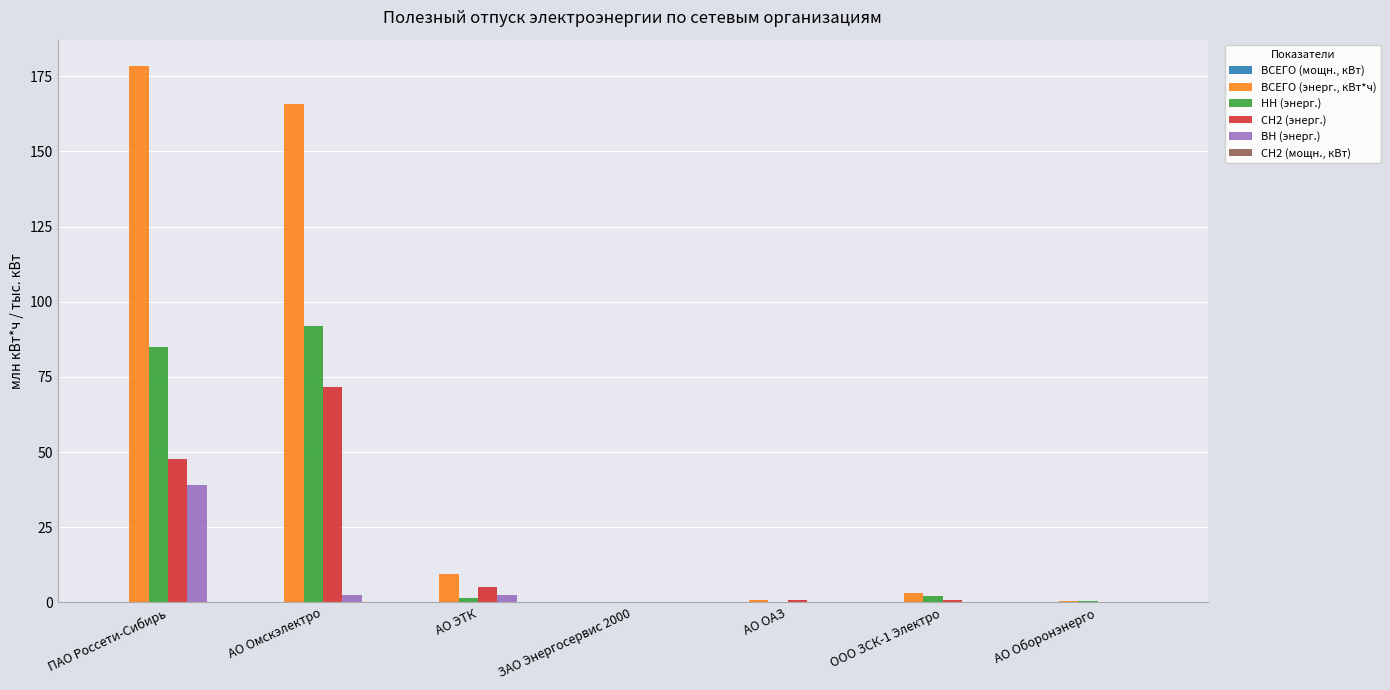

Are the bars horizontal?

No